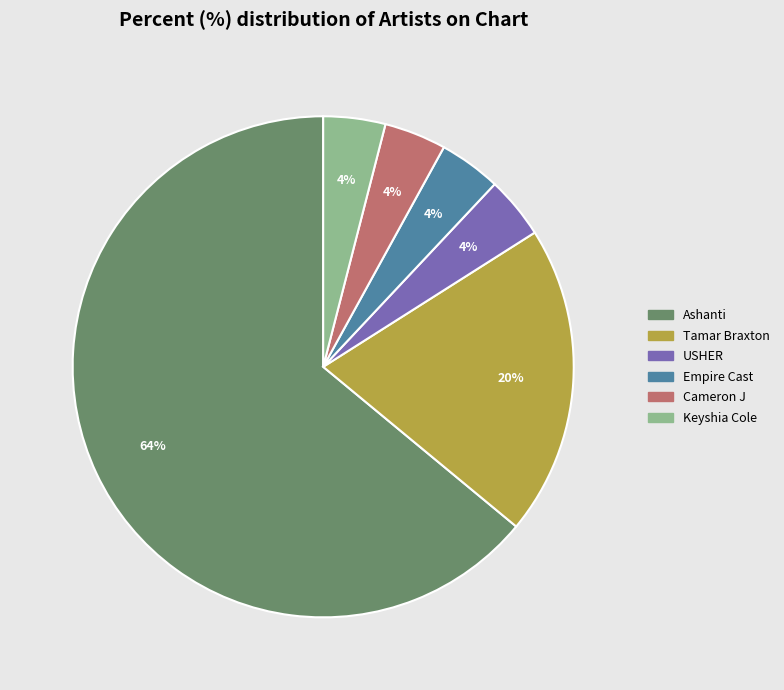

Which slice is the largest?

Ashanti